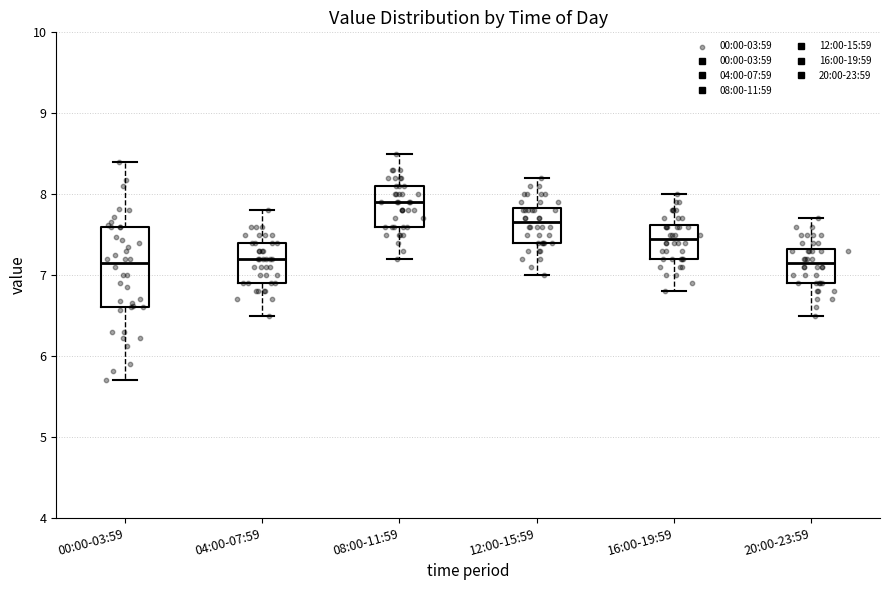

Reading left to right, transcribe this box plot: for each box, give where its median line is, the range the box spans, and where its two whiskers end, as read against the y-axis. The values are not printed on the chart, so give them approximately, as read against the axis.

00:00-03:59: median 7.2, box 6.6 to 7.6, whiskers 5.7 to 8.4
04:00-07:59: median 7.2, box 6.9 to 7.4, whiskers 6.5 to 7.8
08:00-11:59: median 7.9, box 7.6 to 8.1, whiskers 7.2 to 8.5
12:00-15:59: median 7.7, box 7.4 to 7.8, whiskers 7.0 to 8.2
16:00-19:59: median 7.5, box 7.2 to 7.6, whiskers 6.8 to 8.0
20:00-23:59: median 7.2, box 6.9 to 7.3, whiskers 6.5 to 7.7